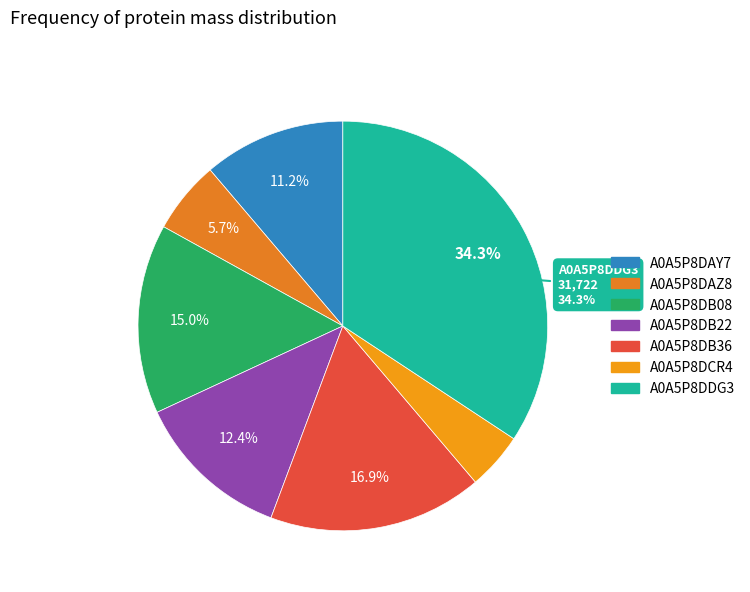

The A0A5P8DB36 slice represents 17% of the pie. True or false?

True